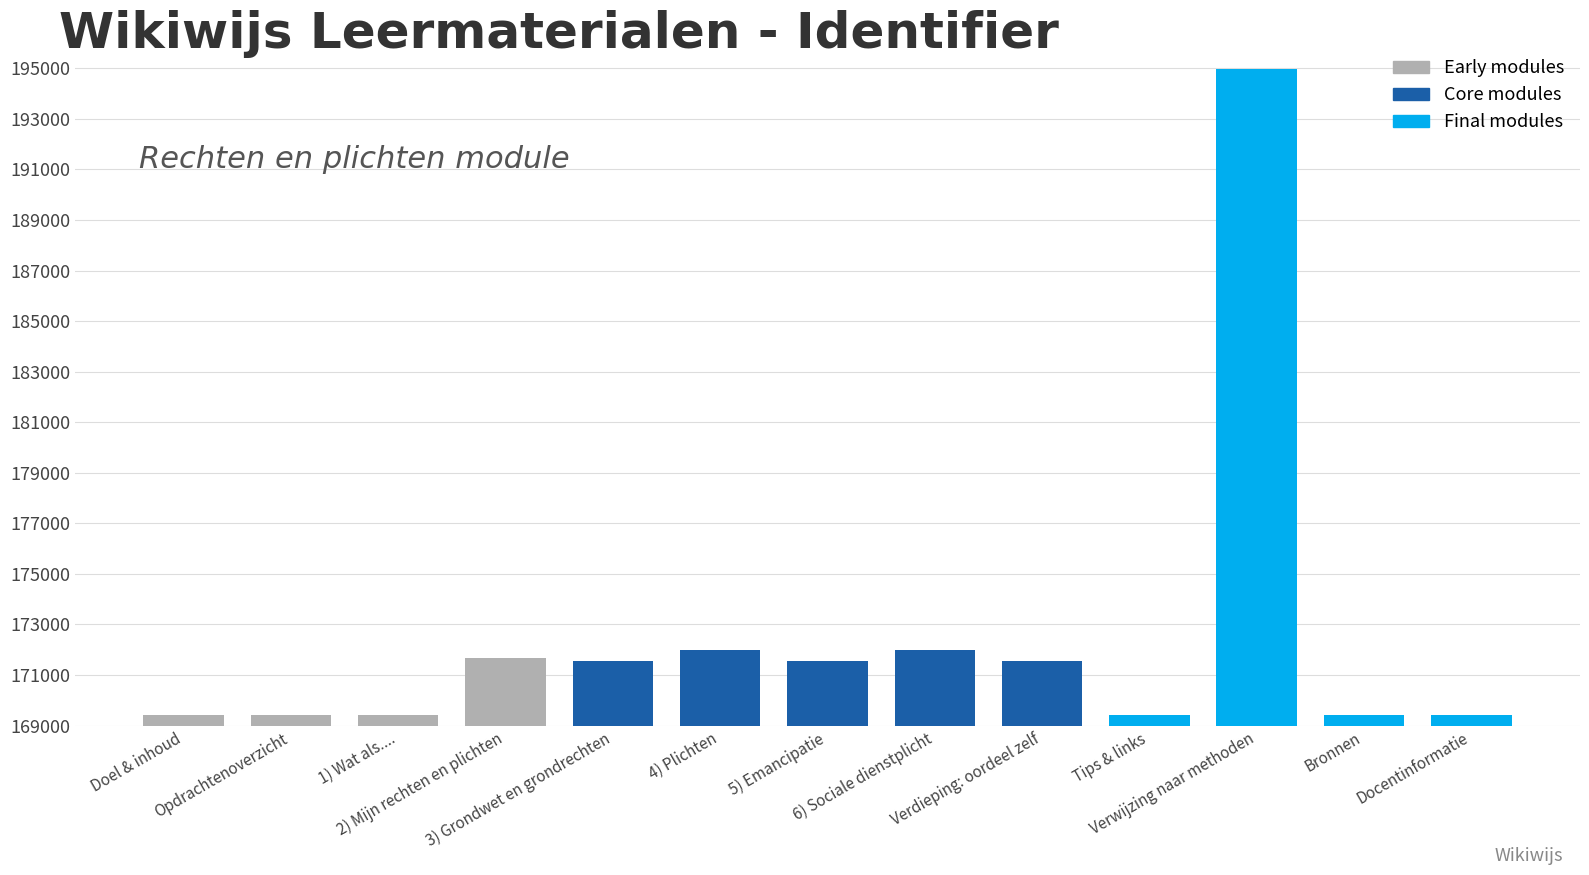

True or false: the data shows 84423 at Tips & links.

False